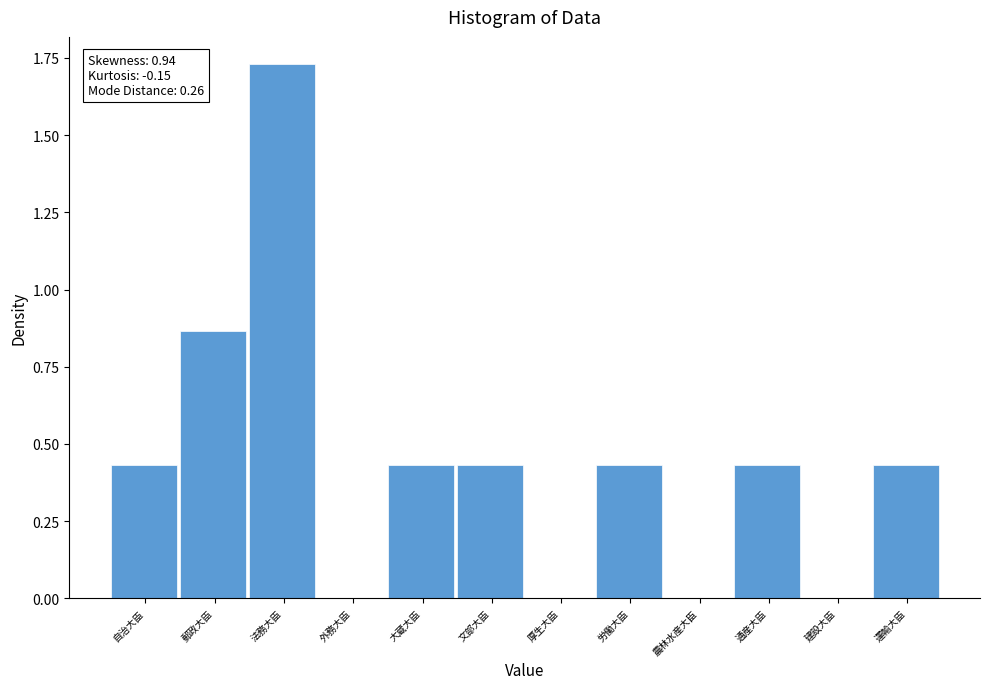

What is the sum of all values?

5.2